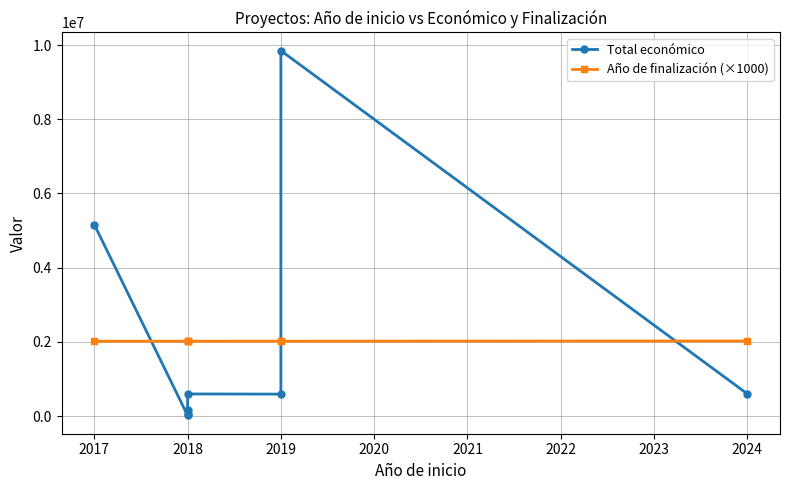

How many data points in Total económico are less than 599806?

4